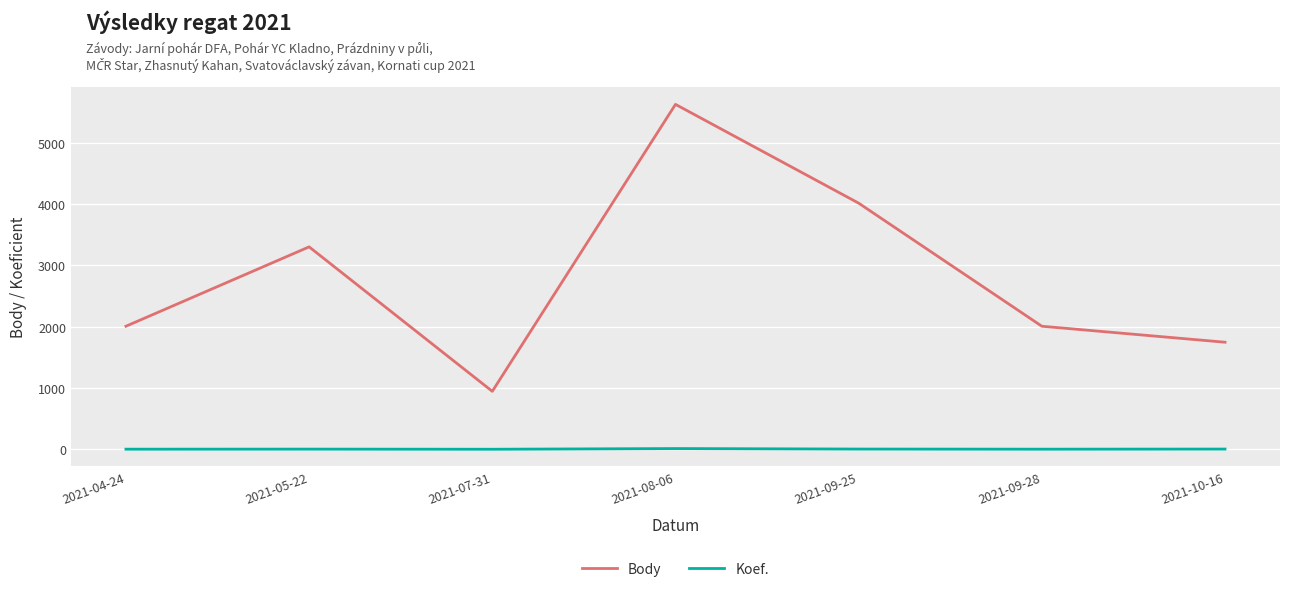

Rank the series by their maximum value, from highest to lowest.

Body, Koef.